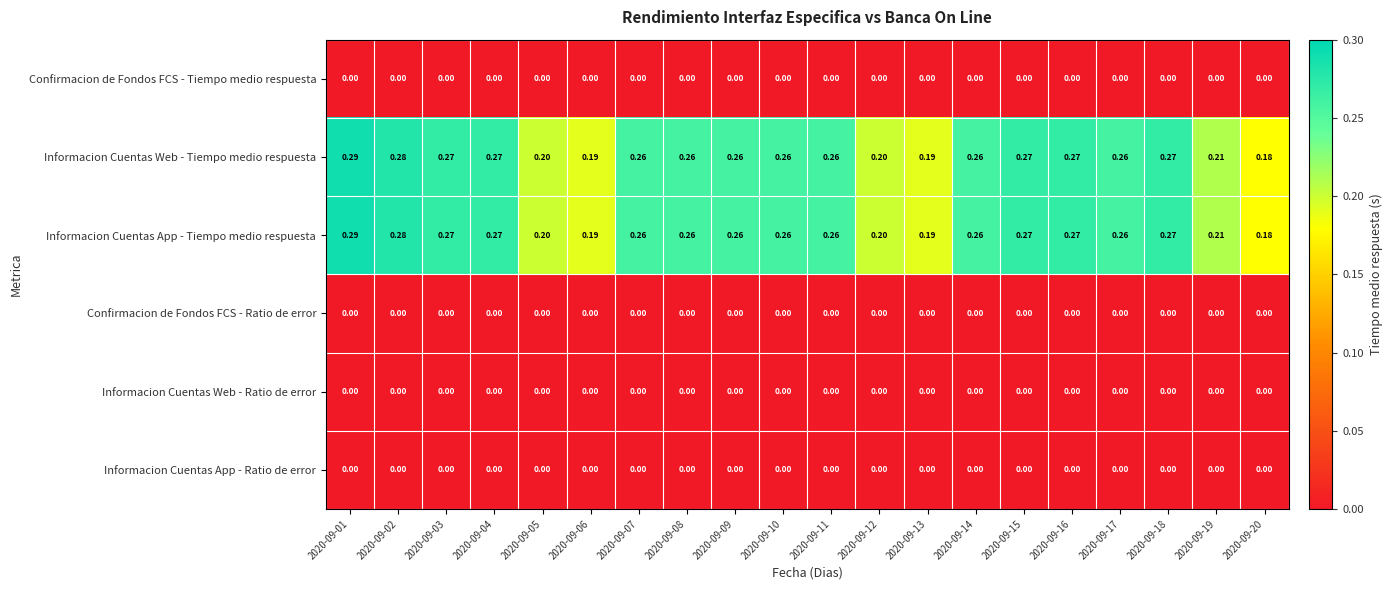

List the series in order of their peak value, highest first.

Informacion Cuentas Web - Tiempo medio respuesta, Informacion Cuentas App - Tiempo medio respuesta, Confirmacion de Fondos FCS - Tiempo medio respuesta, Confirmacion de Fondos FCS - Ratio de error, Informacion Cuentas Web - Ratio de error, Informacion Cuentas App - Ratio de error